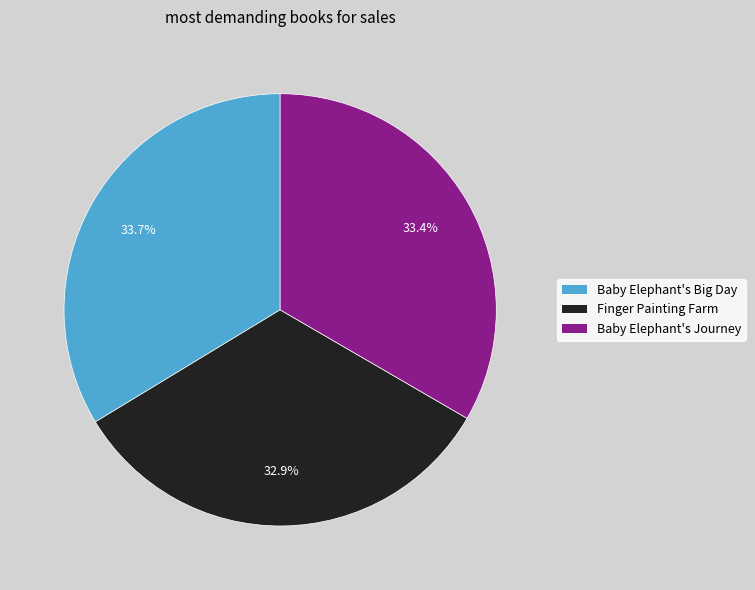

Do Baby Elephant's Journey and Baby Elephant's Big Day together represent more than half of the pie?

Yes